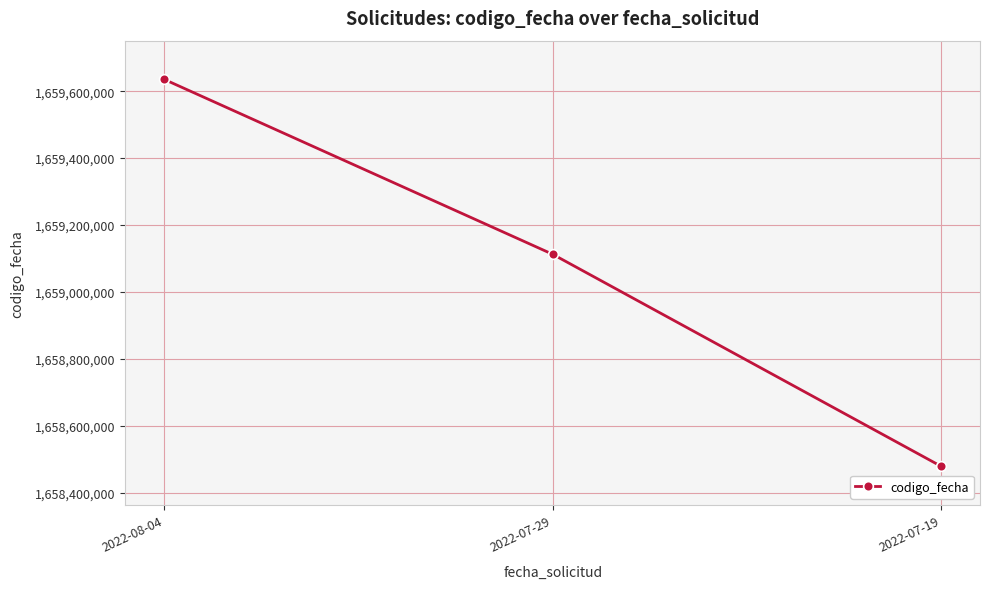

What is the label of the 2nd point from the left?

2022-07-29